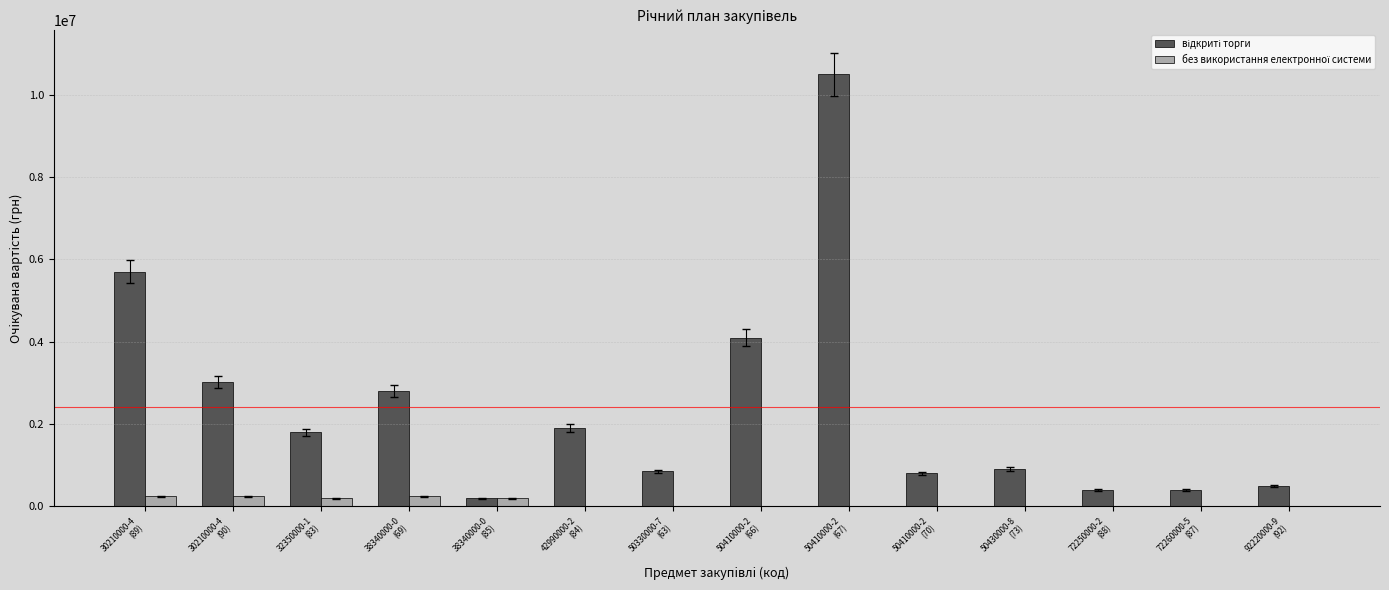

The value of без використання електронної системи at 50410000-2
(66) is 107158. True or false?

False